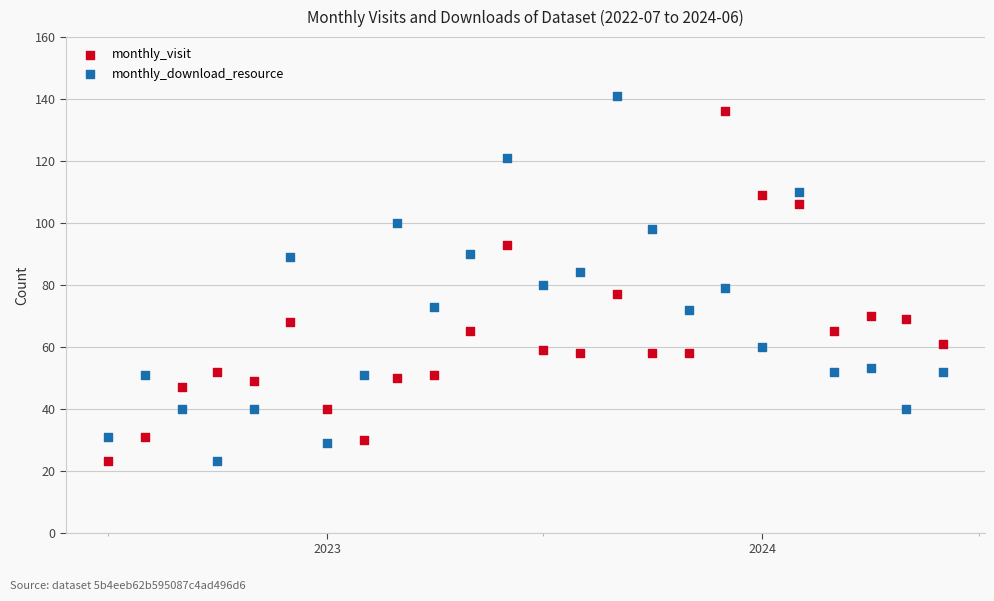

What is the X range (max minus min) for the scatter plot?

701